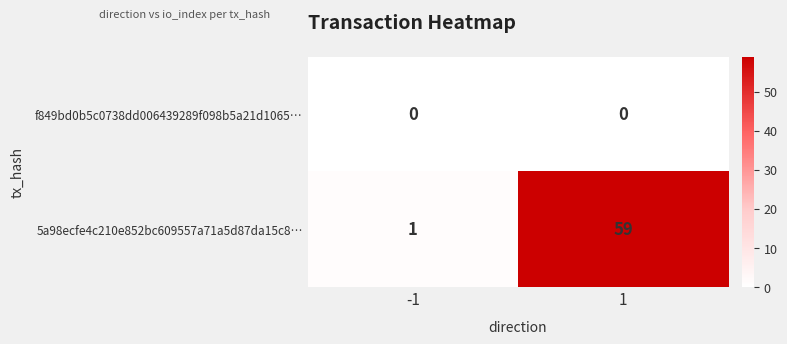

Which series has the largest range (max minus min)?

5a98ecfe4c210e852bc609557a71a5d87da15c8…